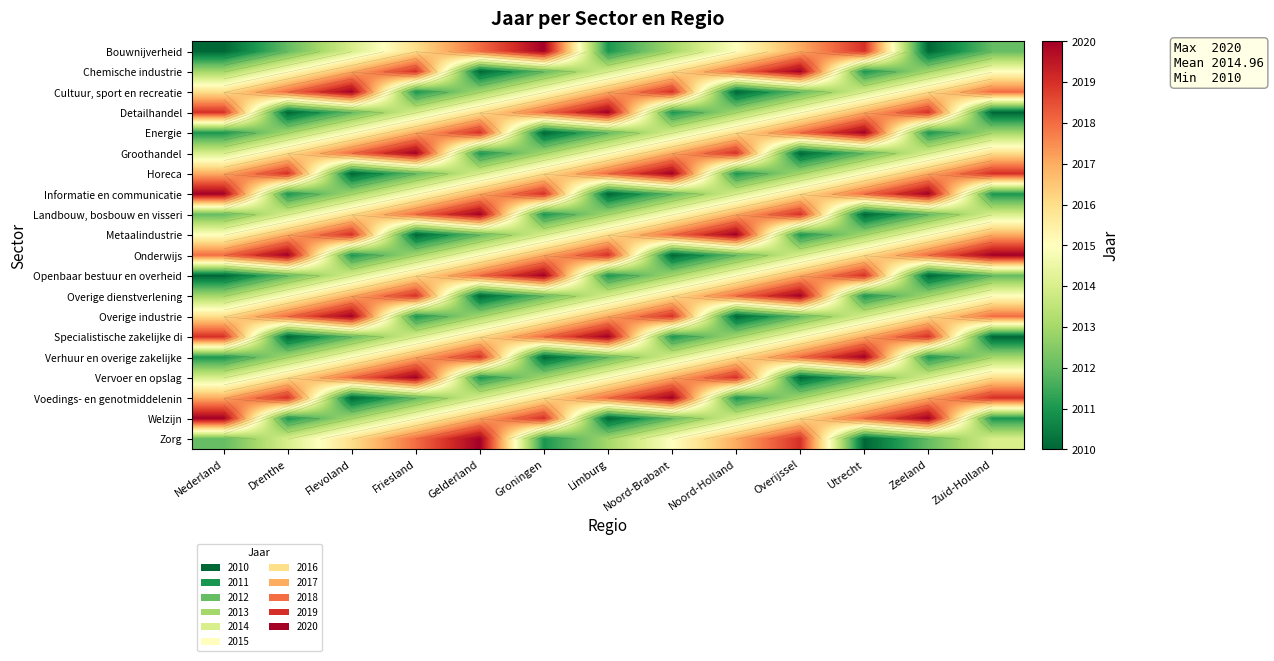

At which label is Detailhandel closest to 2015?

Overijssel